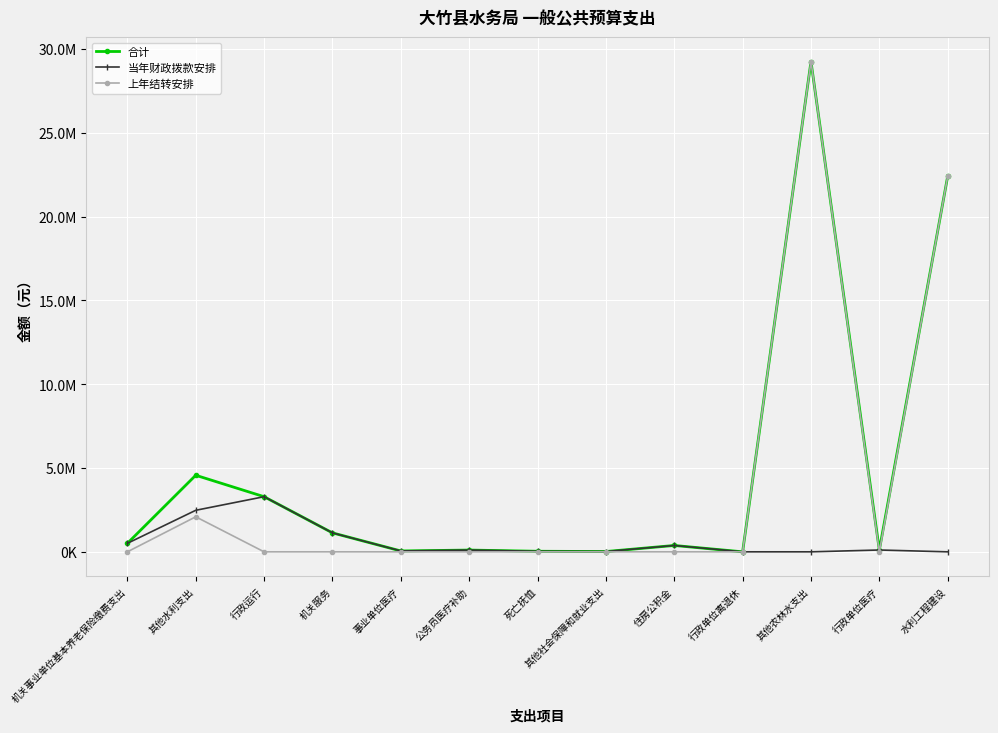

What are all the series names shown in the legend?

合计, 当年财政拨款安排, 上年结转安排